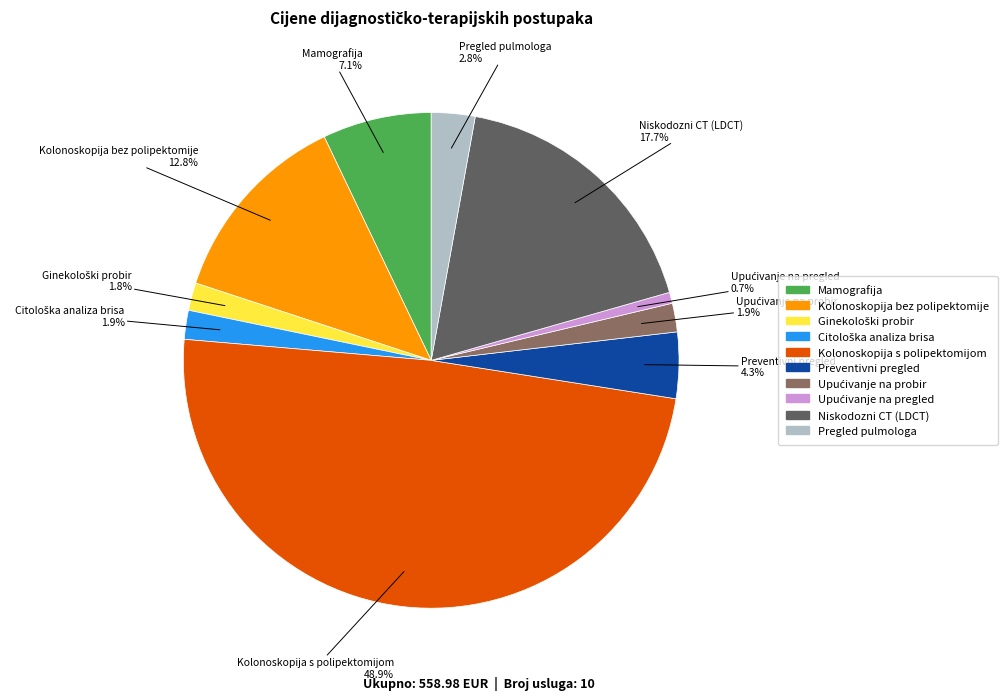

Is there any slice that represents more than half of the pie?

No